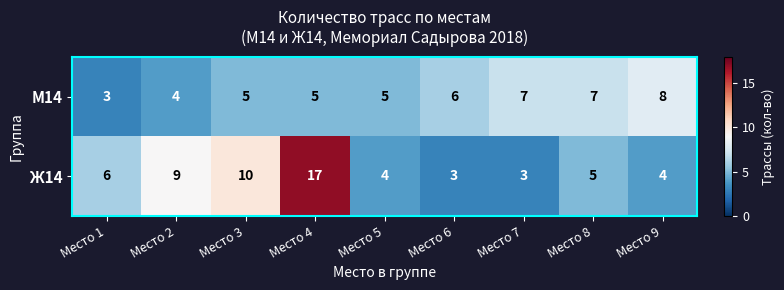

What is the total value across all series at Место 5?

9